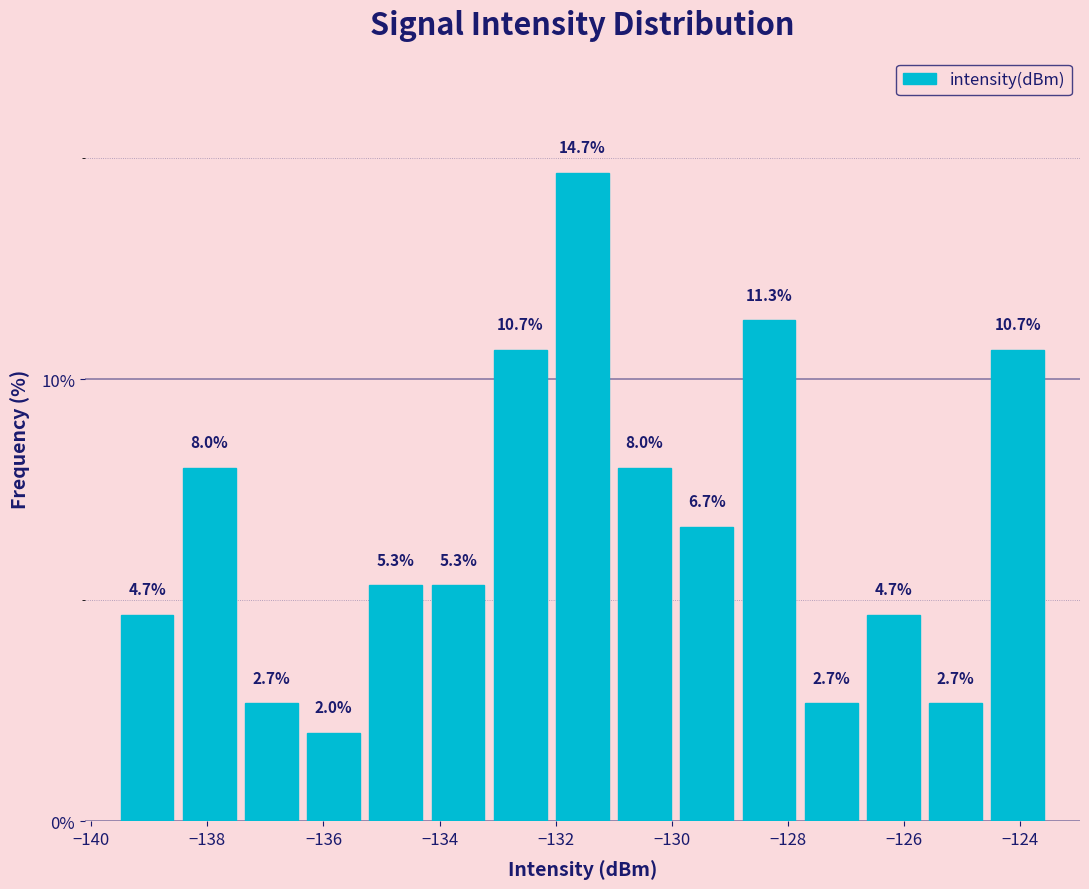

Which range on the x-axis has the tallest bar?

-132.0 to -131.0